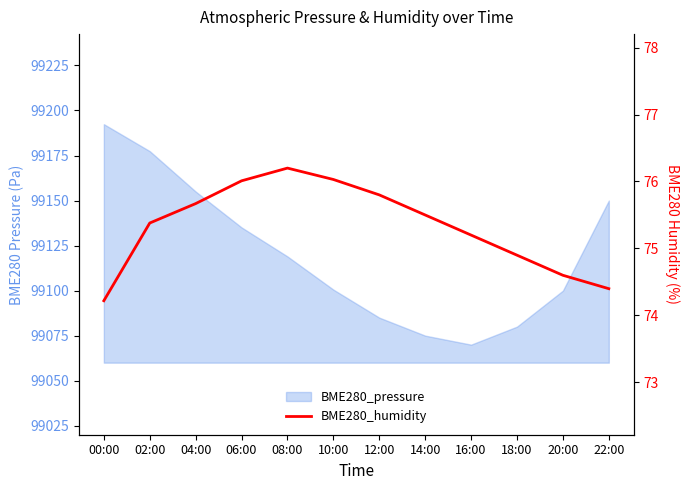

List the labels in order of value, smallest first.

00:00, 22:00, 20:00, 18:00, 16:00, 02:00, 14:00, 04:00, 12:00, 06:00, 10:00, 08:00